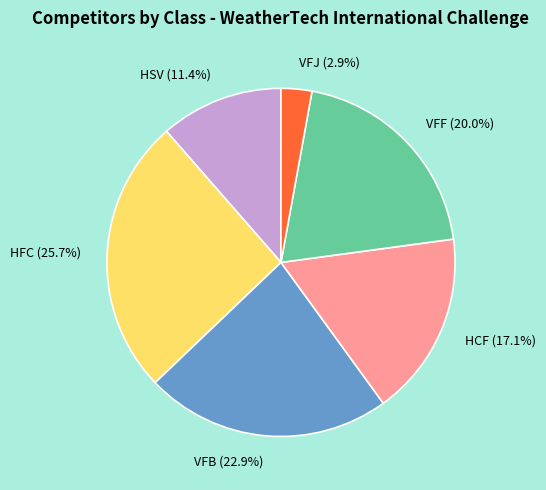

Do HSV and VFJ together represent more than half of the pie?

No